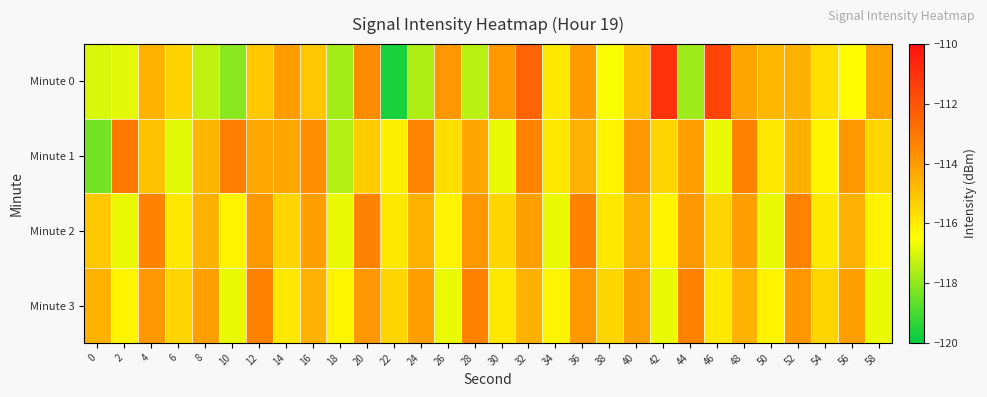

Between 44 and 24, which is larger?

24